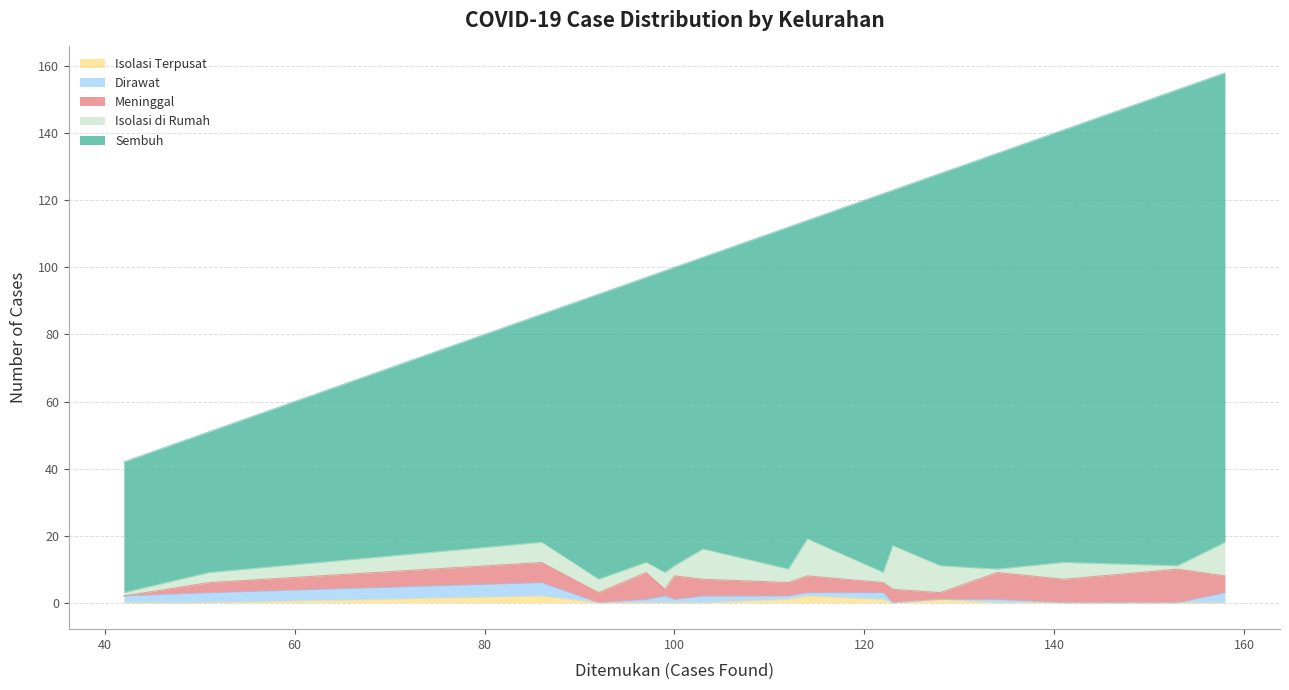

Does the chart have visible grid lines?

Yes